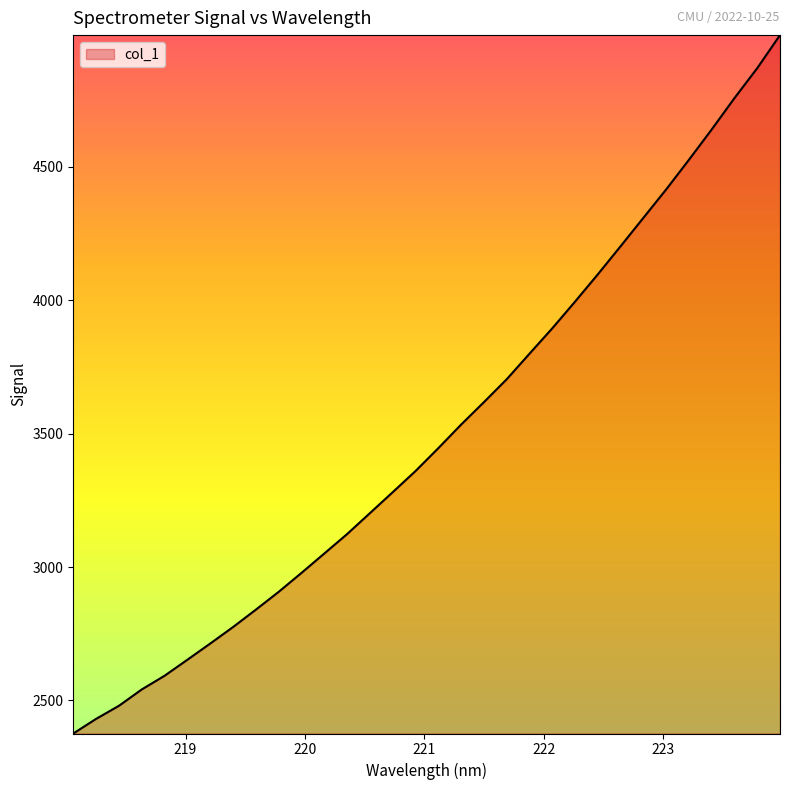

What is the minimum value shown in the chart?

2376.1